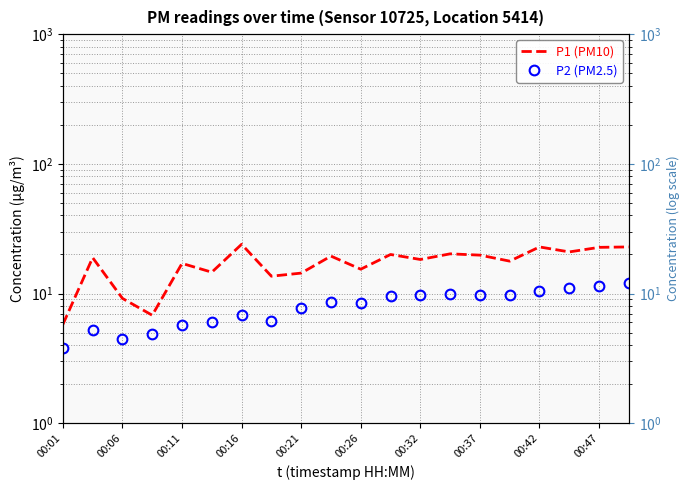

What is the difference between the highest and lowest values at 00:26?

6.9